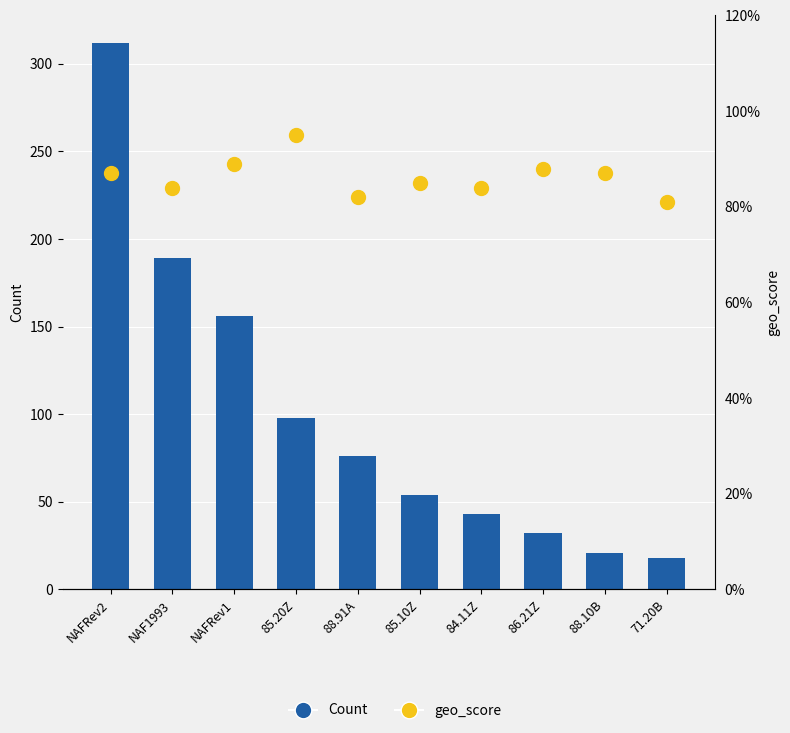

Which series has the largest total across all categories?

Count